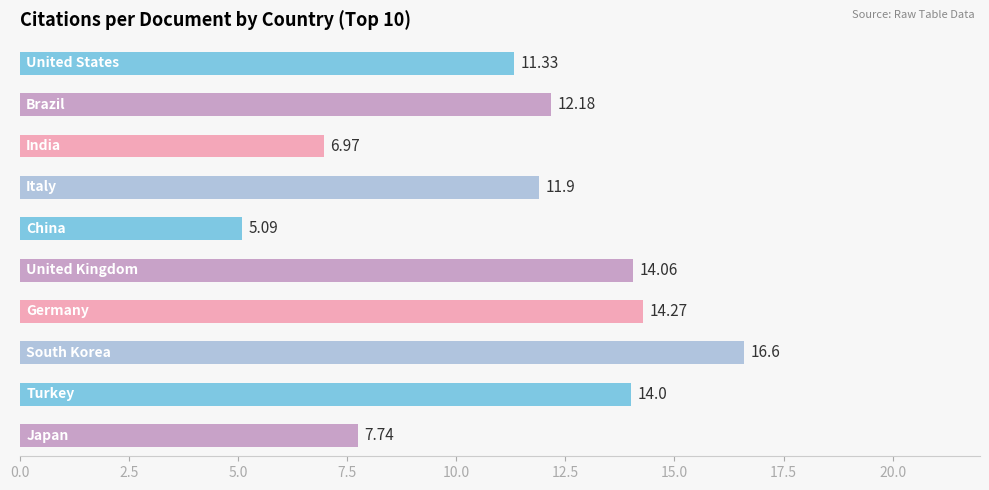

What is the greatest value displayed?

16.6